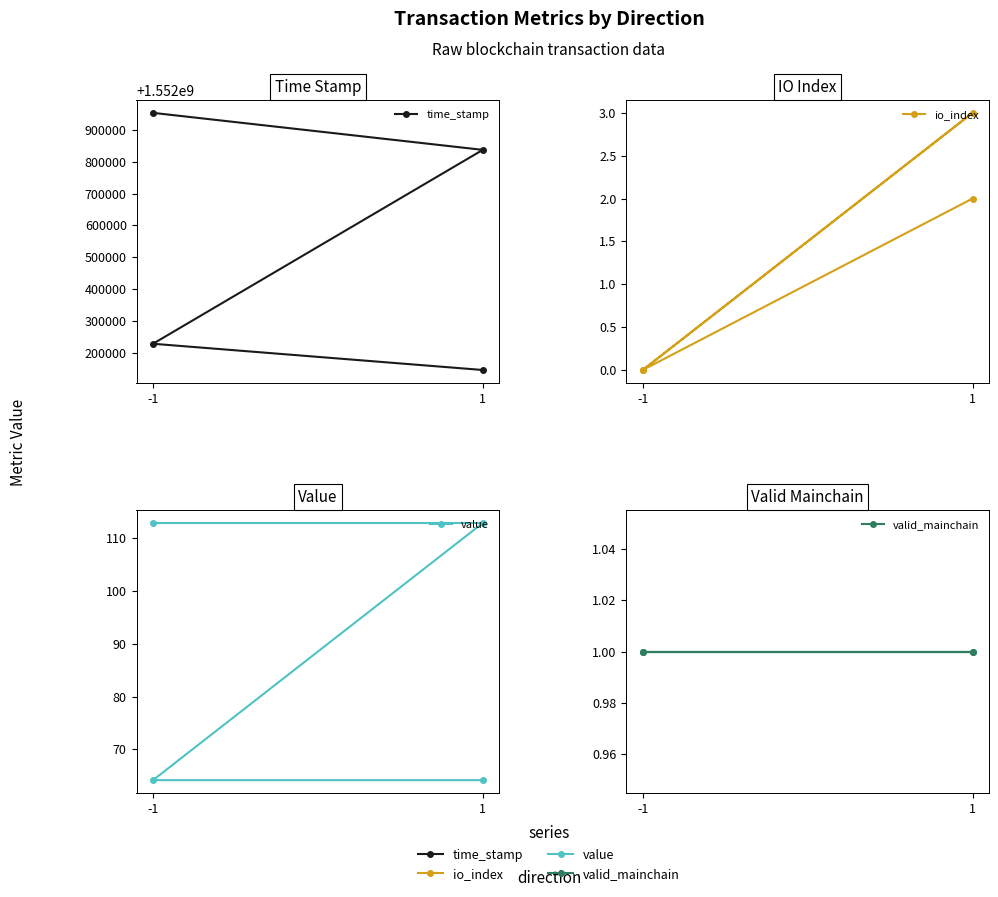

What are all the series names shown in the legend?

time_stamp, io_index, value, valid_mainchain